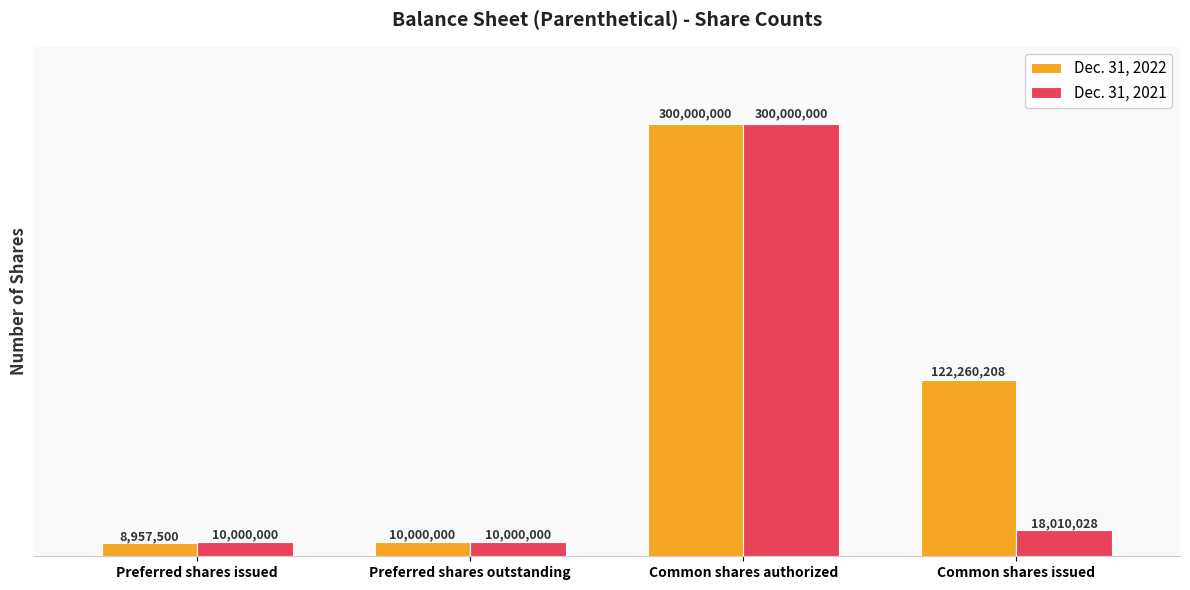

Which series changed the most between Preferred shares issued and Preferred shares outstanding?

Dec. 31, 2022